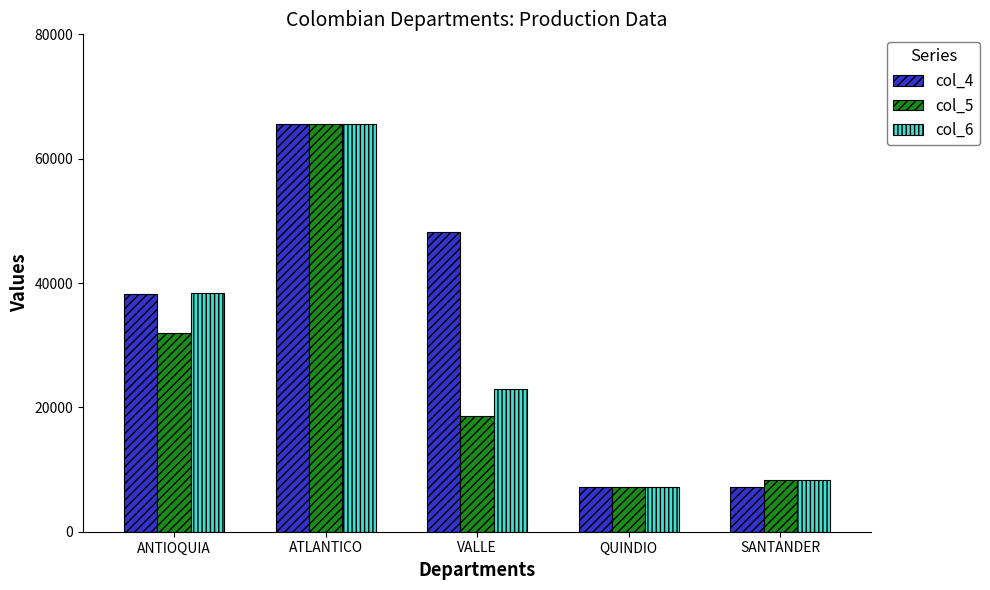

The col_6 series shows 27341 at ATLANTICO. True or false?

False